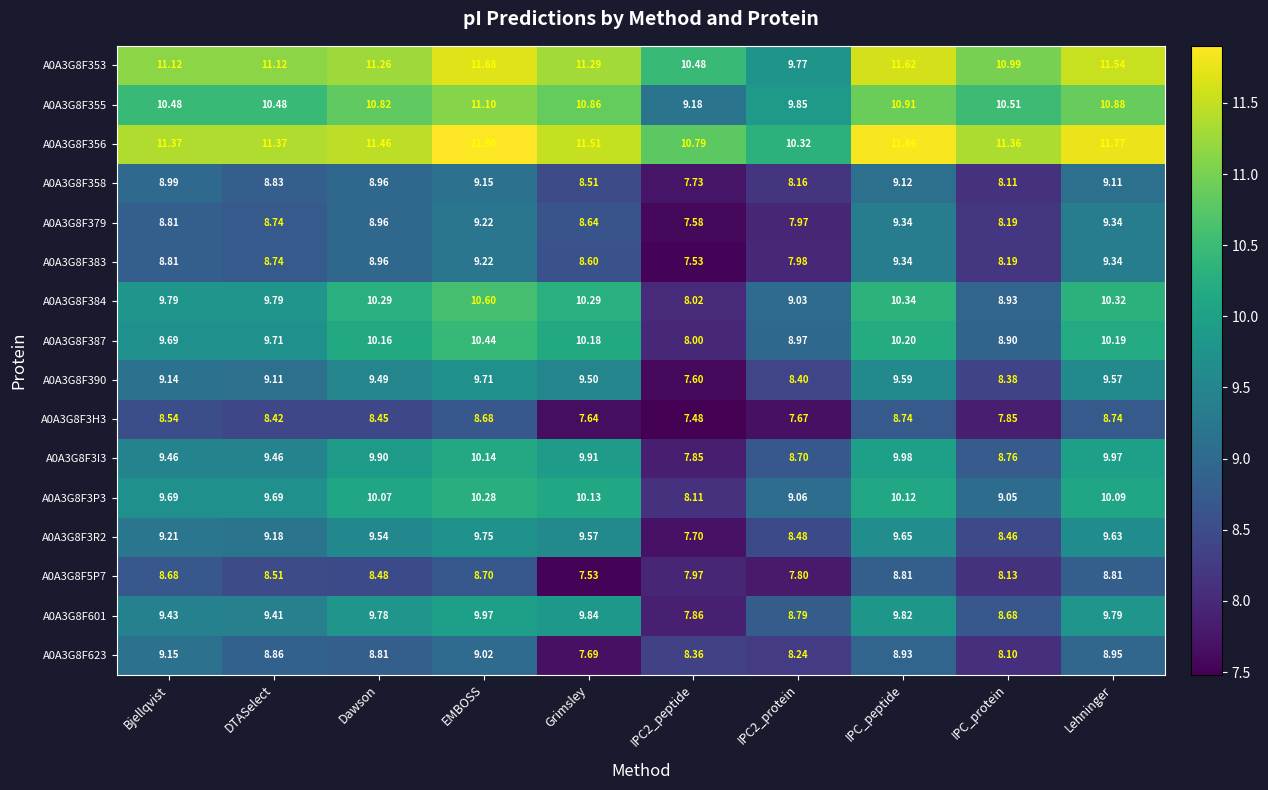

At which label is A0A3G8F3H3 closest to 8?

IPC_protein